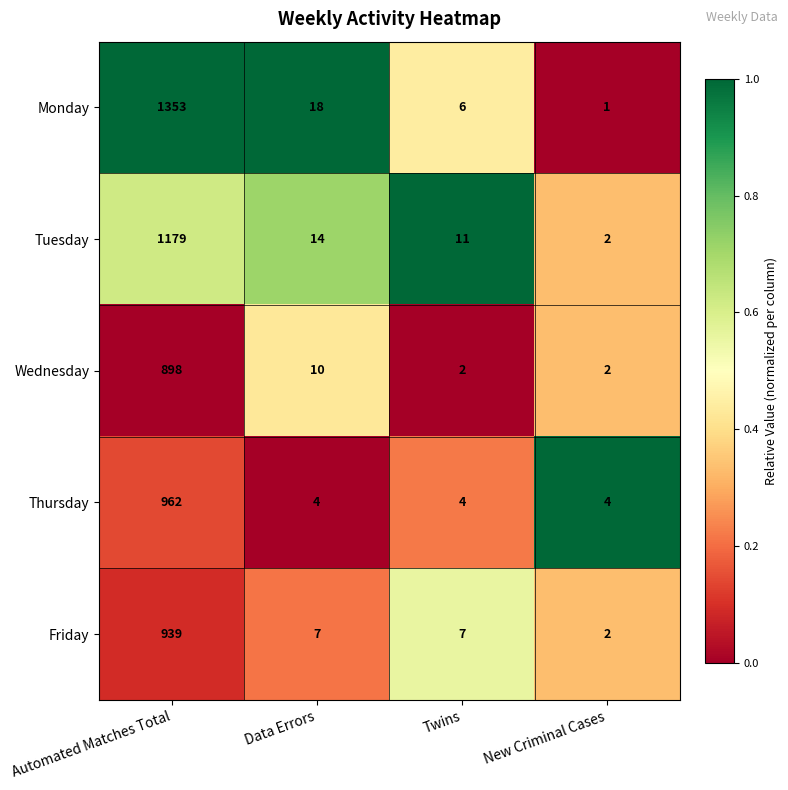

Is it true that Thursday equals 5 at New Criminal Cases?

False